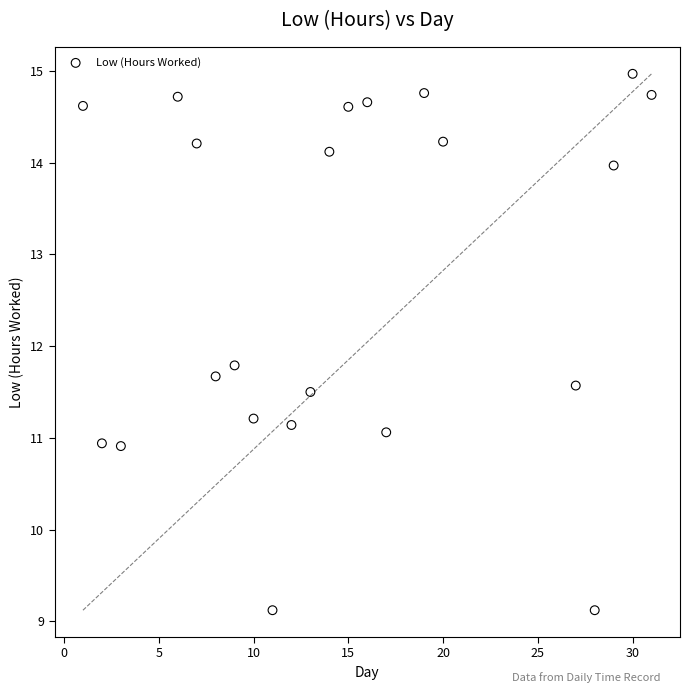

What is the range of Y values (max minus min)?

5.9